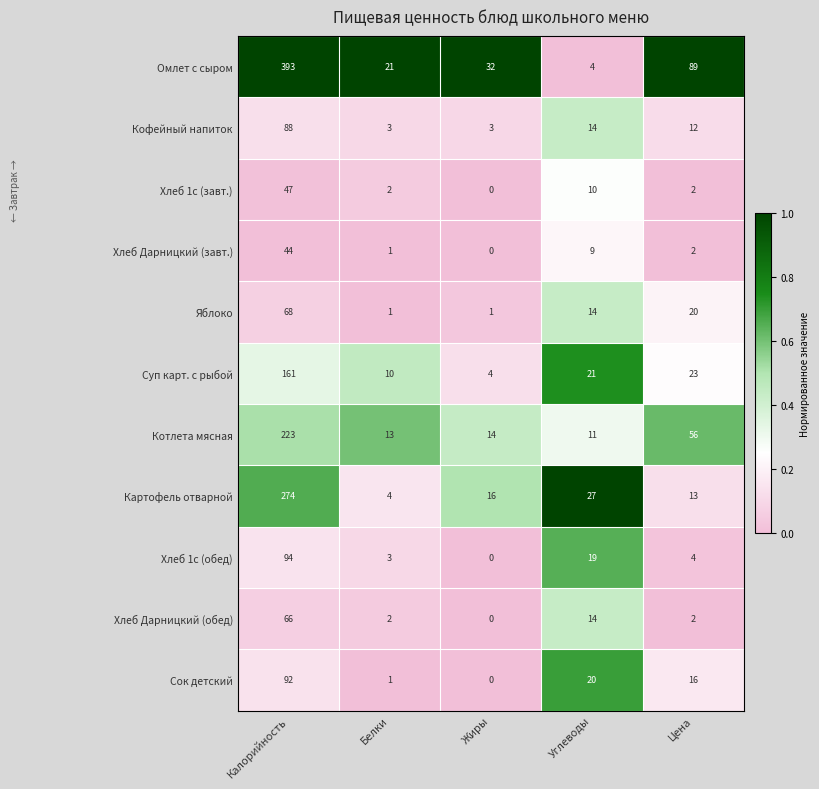

At which label does Хлеб Дарницкий (завт.) first exceed 2?

Калорийность